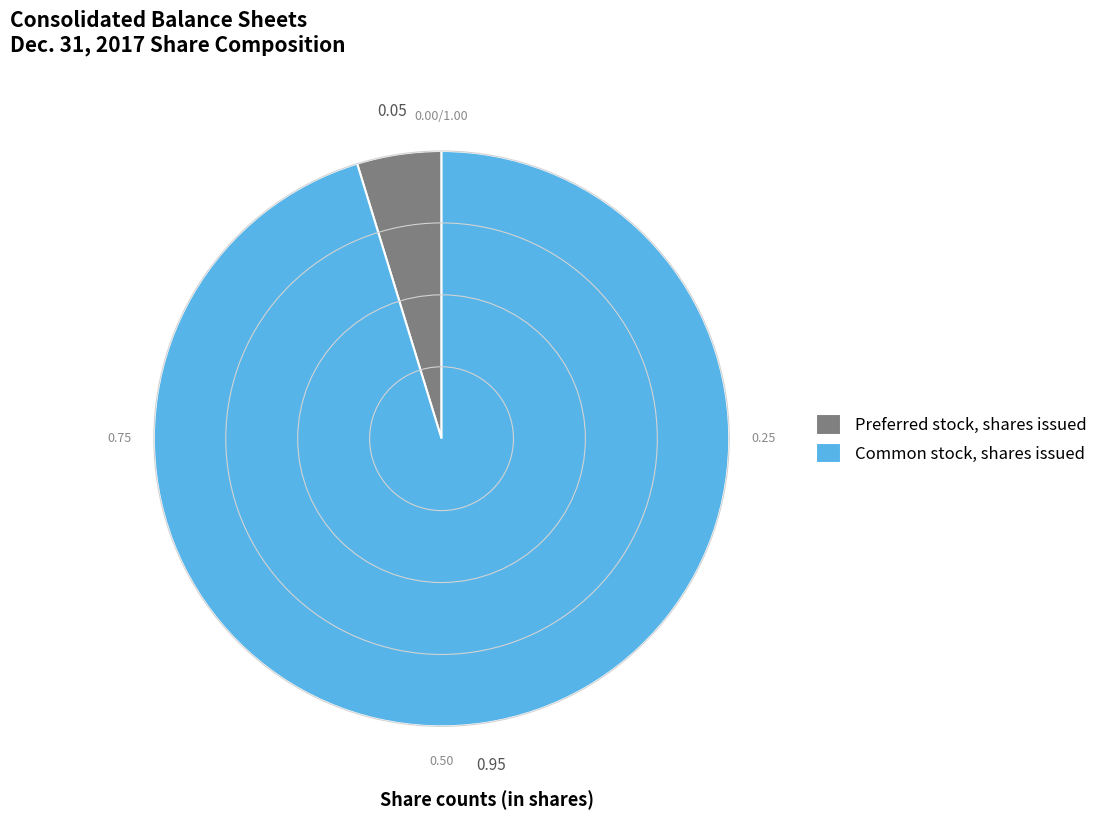

Is it true that Common stock, shares issued is 95% of the pie?

True